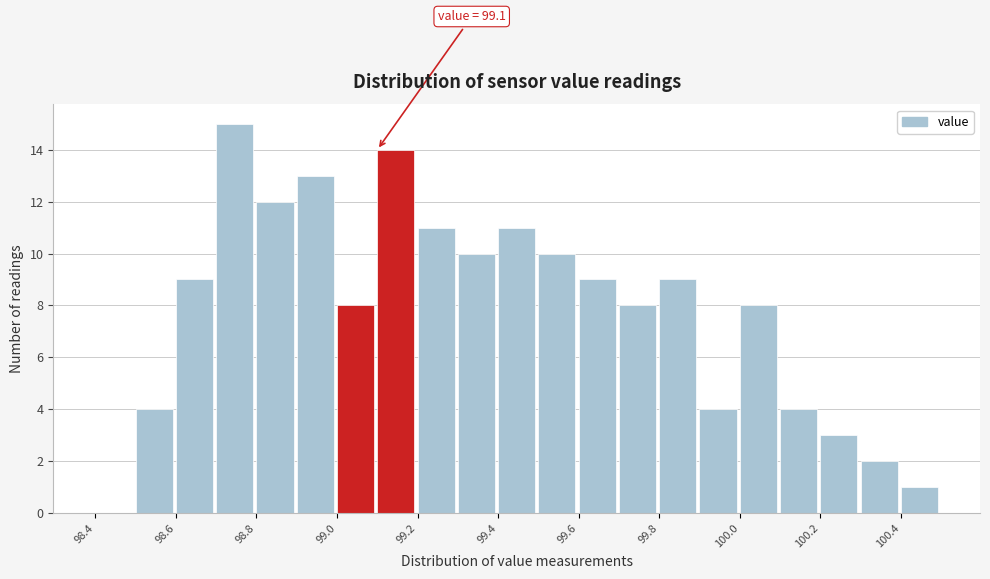

Which range on the x-axis has the tallest bar?

98.7 to 98.8